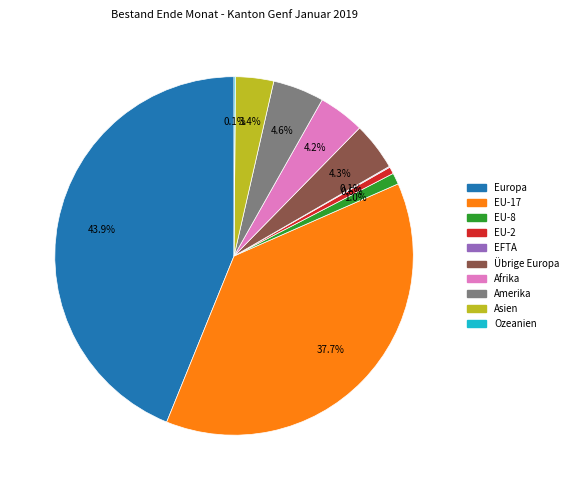

Approximately how many times larger is the value at Amerika compared to Europa?

0.1